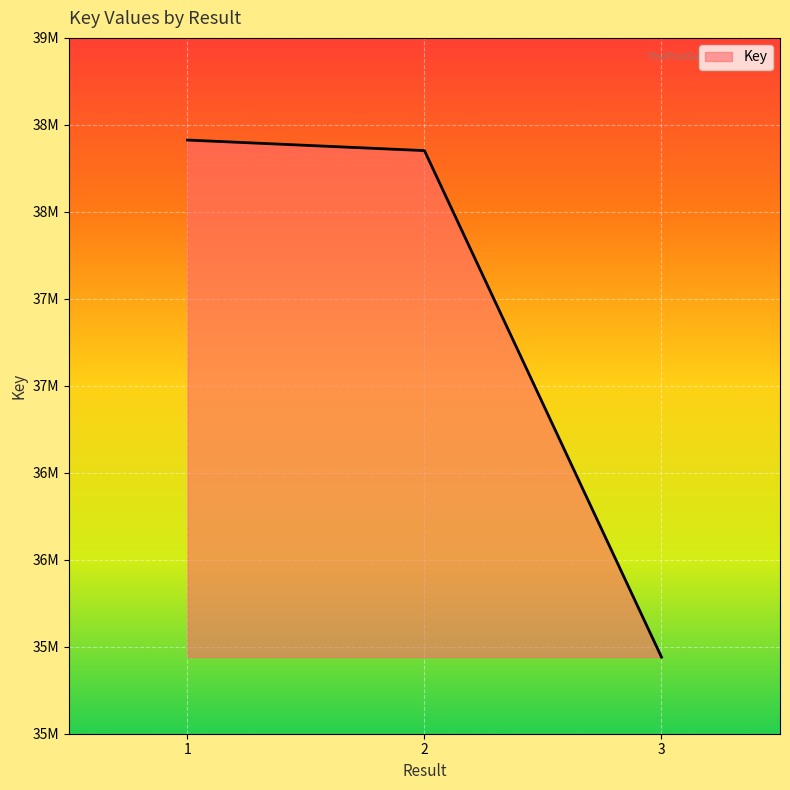

Is it true that the value at 3 is 35440312?

True